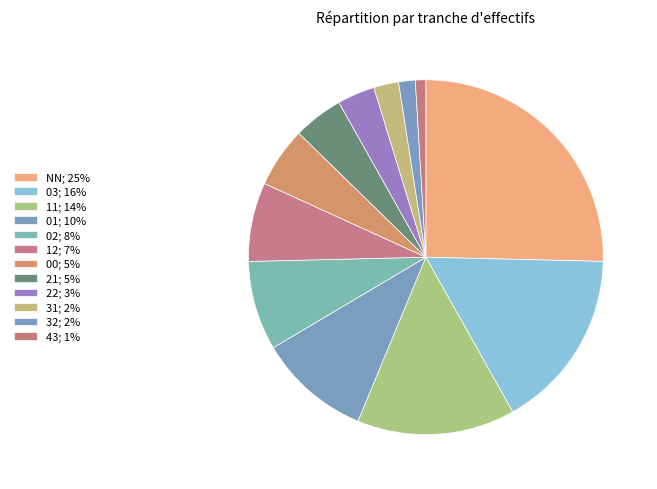

Count the number of slices in the pie.

12